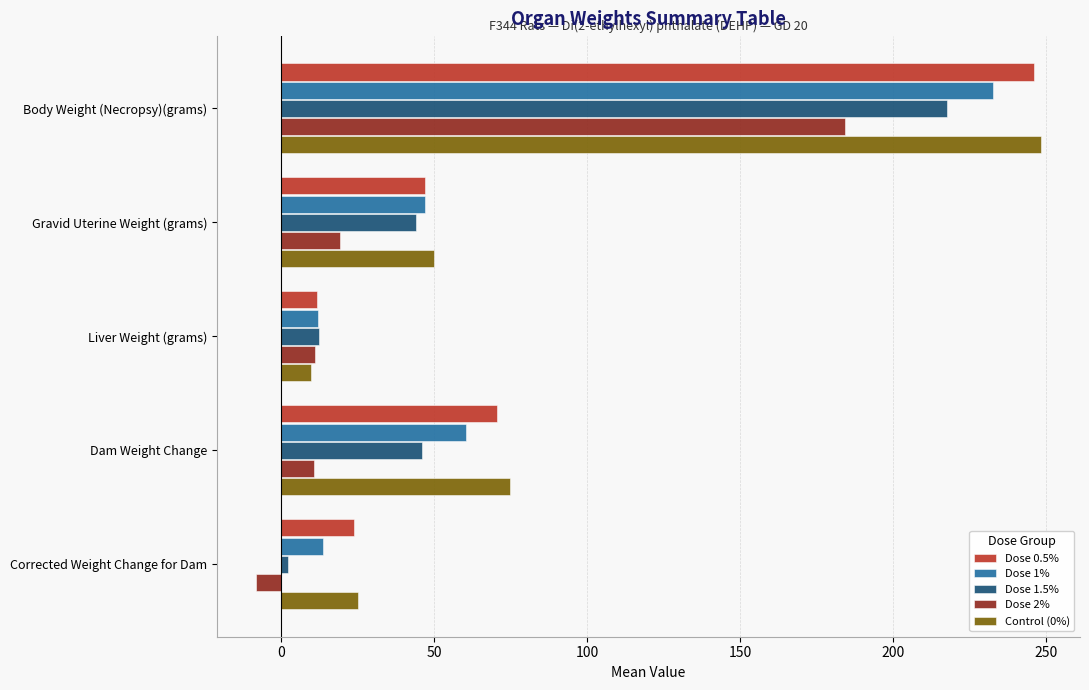

What is the minimum value shown in the chart?

-8.3